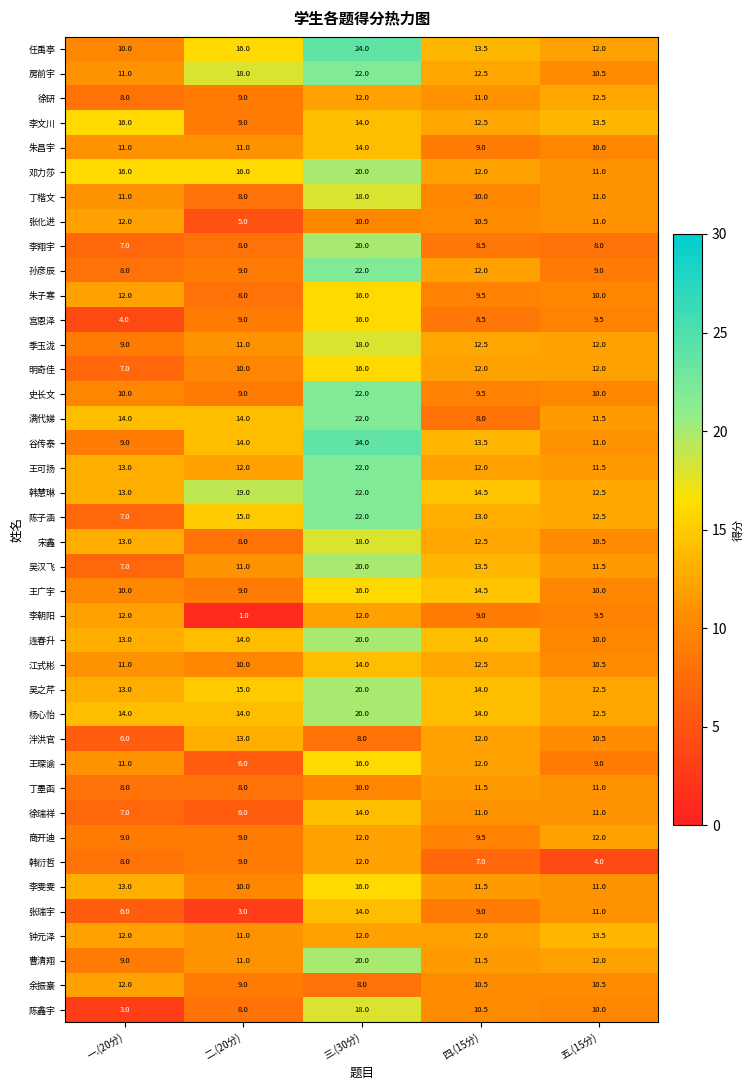

The value of 连春升 at 三.(30分) is 20.0. True or false?

True